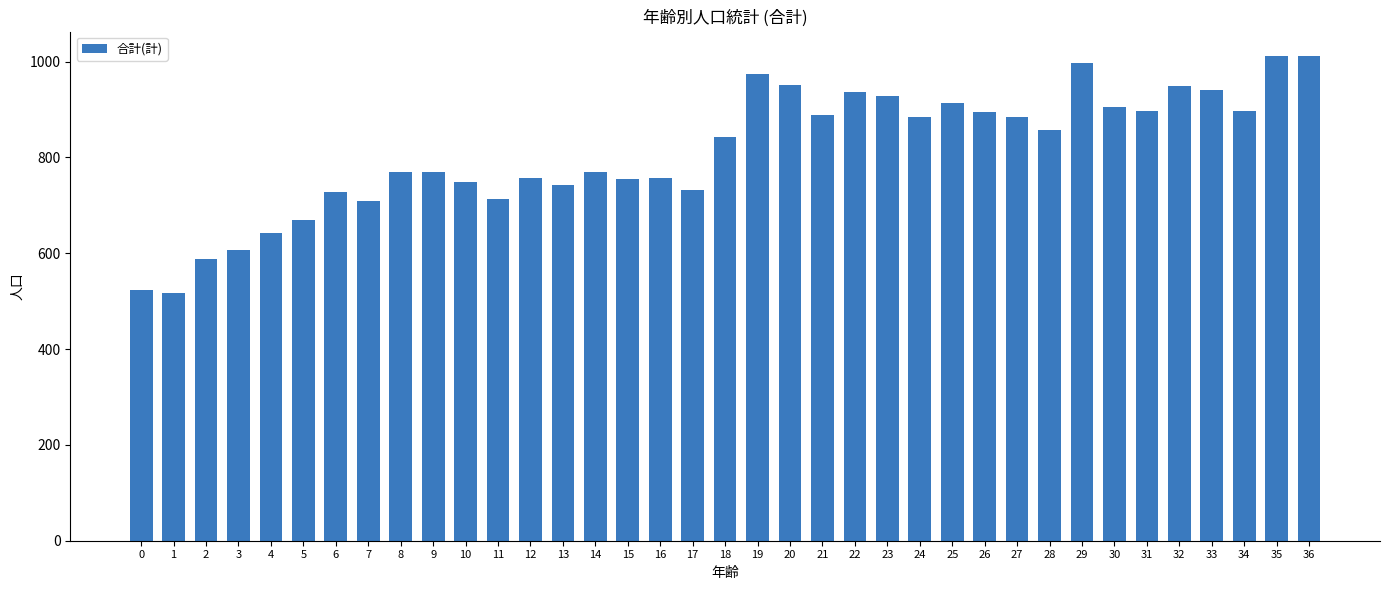

Does the chart contain any negative values?

No